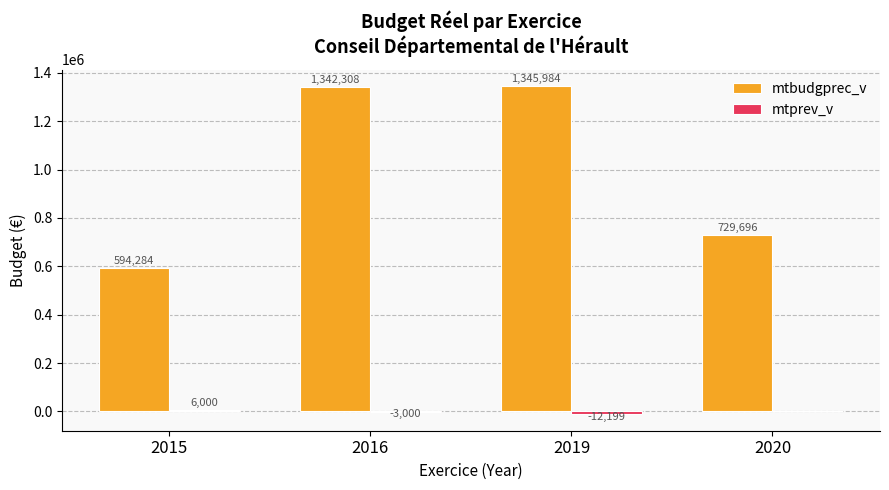

Between 2015 and 2019, which series saw the biggest shift?

mtbudgprec_v